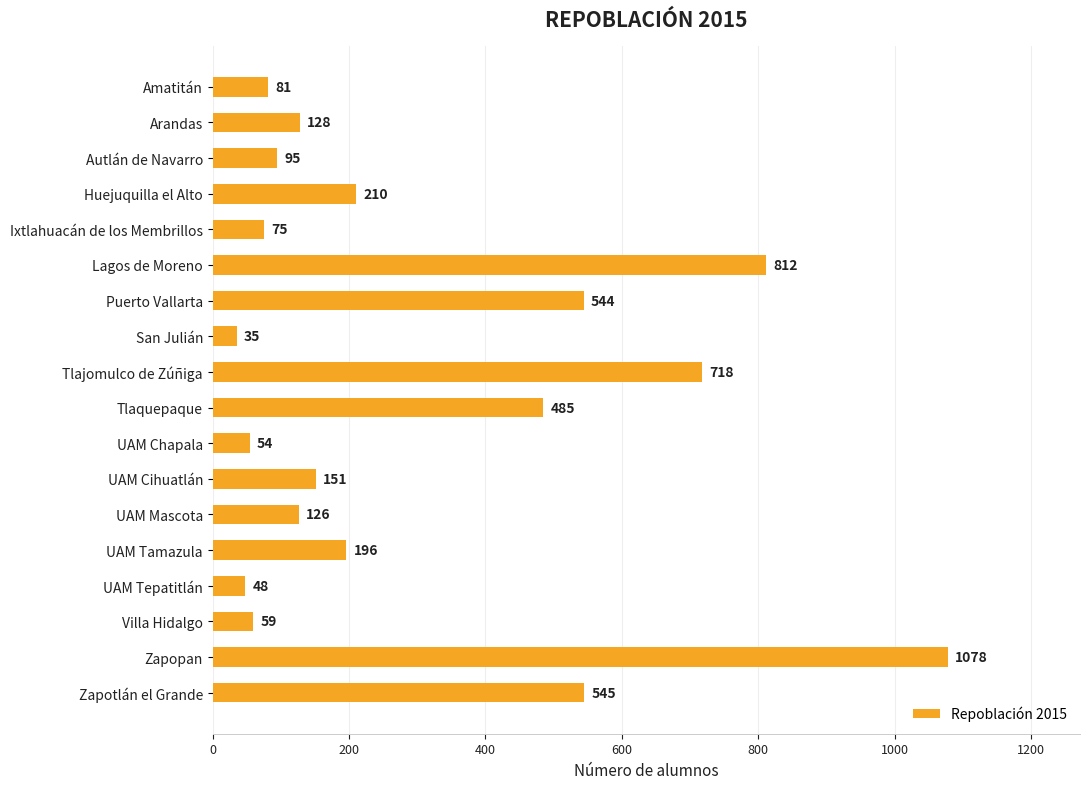

Does the chart contain stacked bars?

No